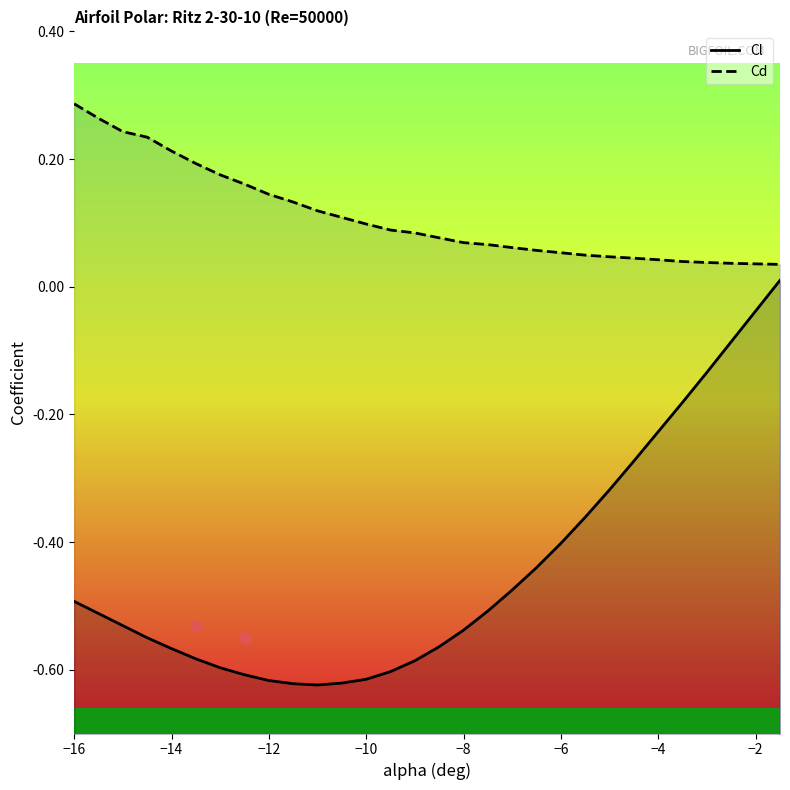

Which series contains the lowest Y value?

Cl